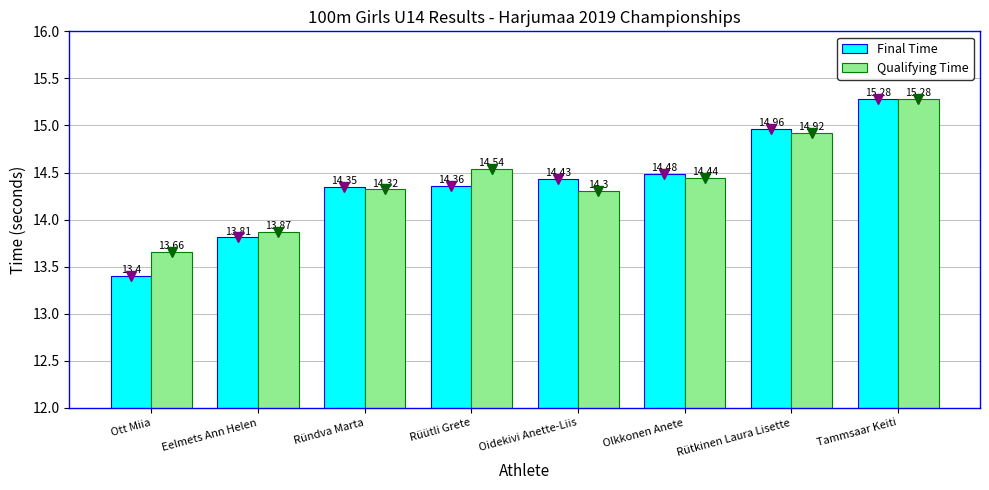

Which series has the largest range (max minus min)?

Final Time